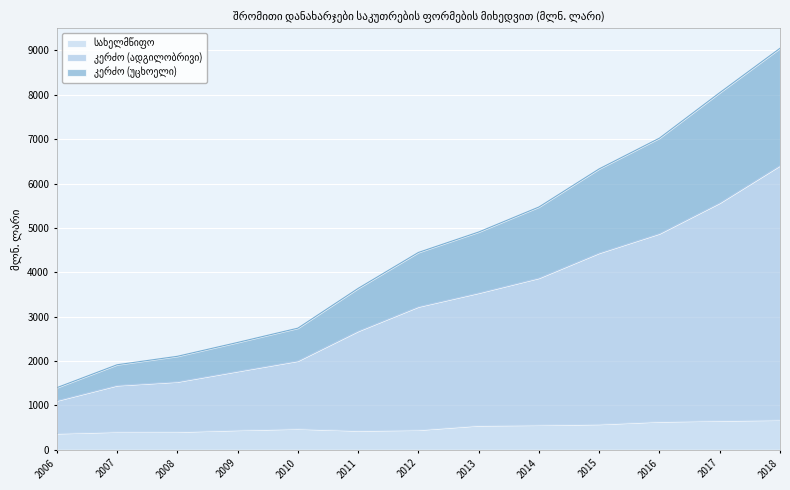

Reading right to left, transcribe all the data shown in this chart.

სახელმწიფო: 674.2	657.7	636.7	578.2	560.1	548.8	449.3	432.4	474.9	444.8	406.6	406.1	369.5
კერძო (ადგილობრივი): 6405.2	5563.0	4872.4	4435.3	3871.2	3535.6	3225.2	2675.6	2004.1	1770.4	1534.0	1451.3	1107.9
კერძო (უცხოელი): 9046.3	8046.3	7022.2	6329.7	5470.6	4907.2	4446.6	3636.9	2741.0	2419.0	2106.6	1916.5	1400.2